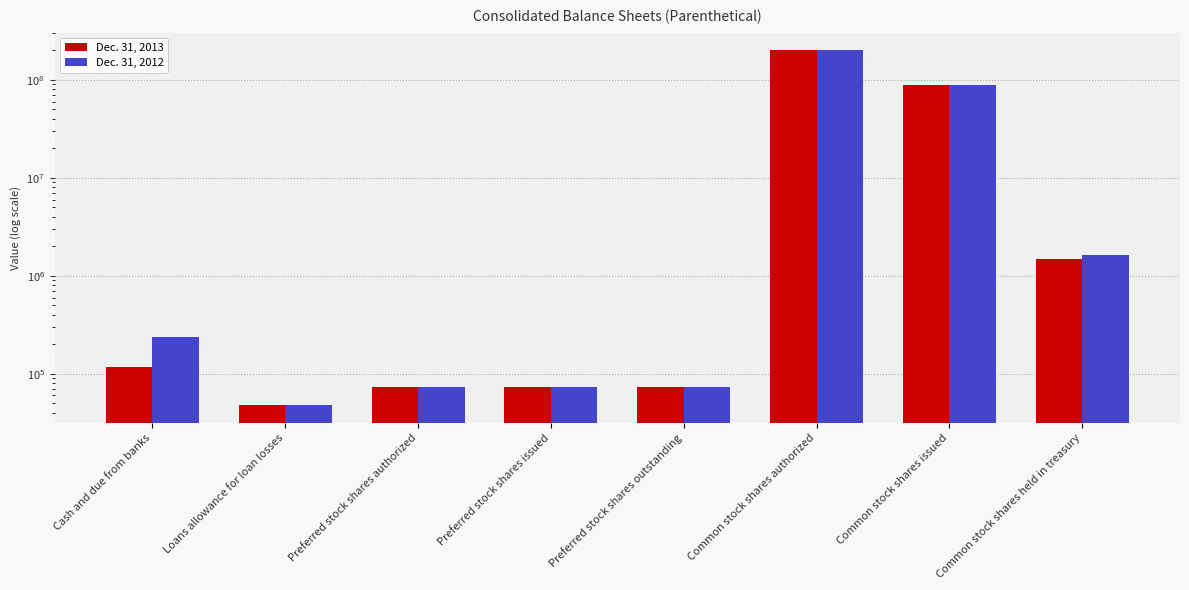

Reading left to right, extract all data points from this chart.

Dec. 31, 2013: Cash and due from banks=118225	Loans allowance for loan losses=47567	Preferred stock shares authorized=72664	Preferred stock shares issued=72664	Preferred stock shares outstanding=72664	Common stock shares authorized=200000000	Common stock shares issued=88287132	Common stock shares held in treasury=1482777
Dec. 31, 2012: Cash and due from banks=235428	Loans allowance for loan losses=48012	Preferred stock shares authorized=72664	Preferred stock shares issued=72664	Preferred stock shares outstanding=72664	Common stock shares authorized=200000000	Common stock shares issued=88287132	Common stock shares held in treasury=1616282